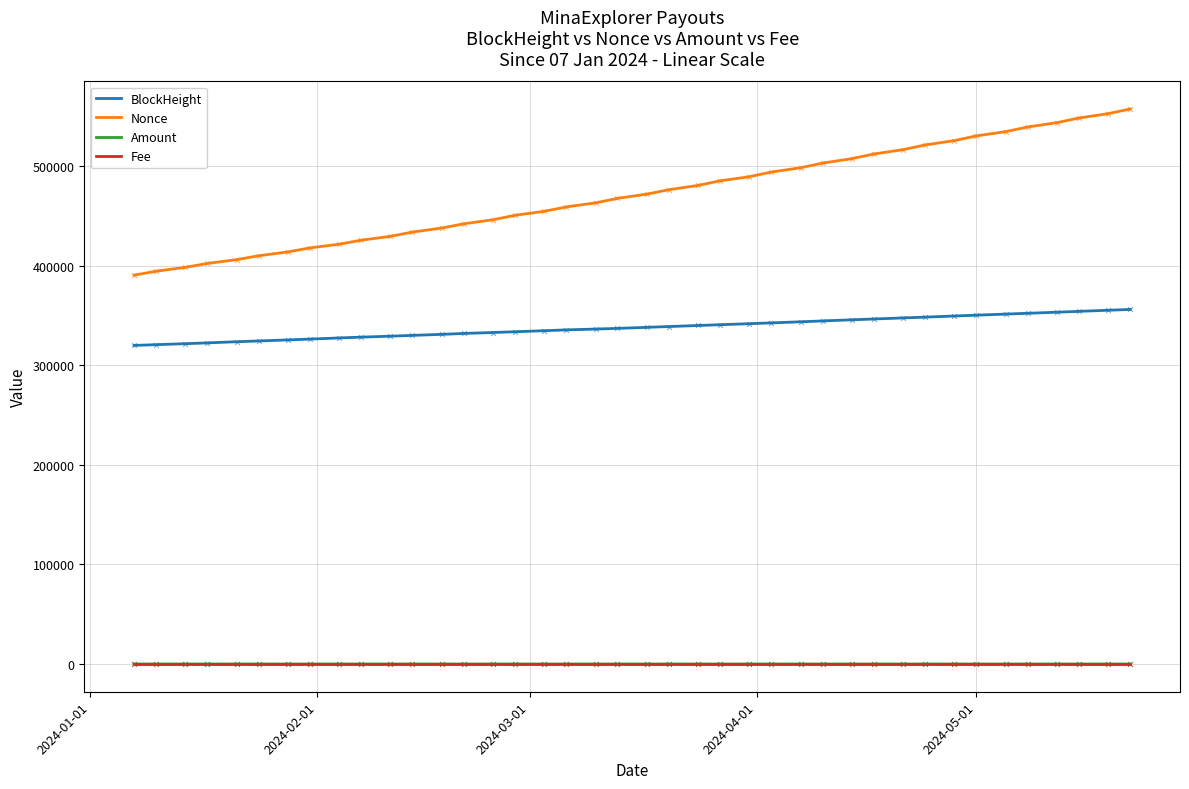

Which series has the largest total across all categories?

Nonce